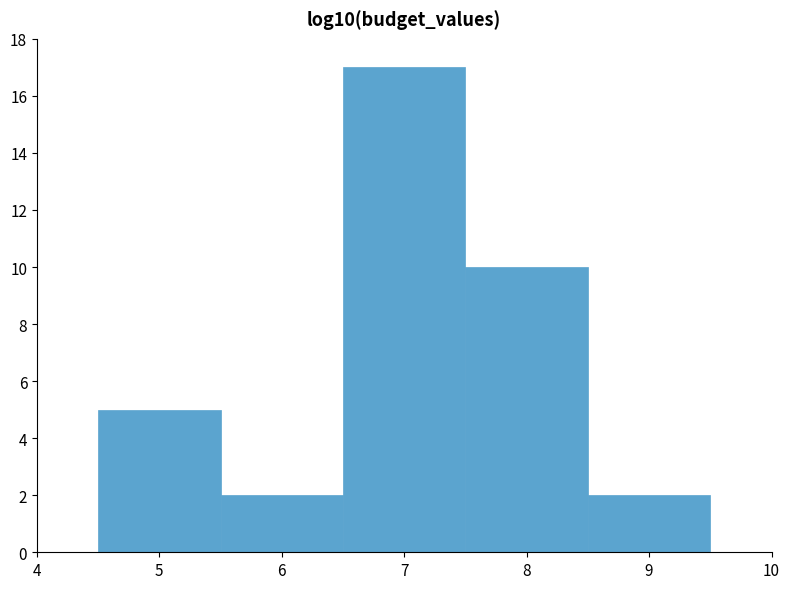

Reading left to right, transcribe this chart: for each bar, give the range it covers on the x-axis and its height. The values are not printed on the chart, so give them approximately, as read against the axis.

4.5 to 5.5: 5
5.5 to 6.5: 2
6.5 to 7.5: 17
7.5 to 8.5: 10
8.5 to 9.5: 2